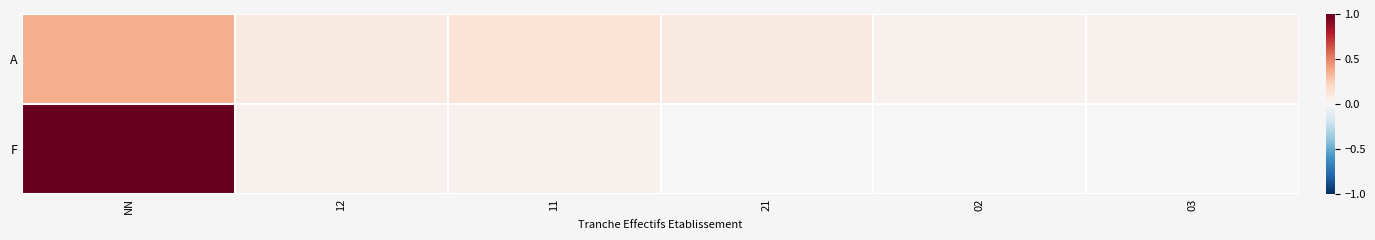

List the series in order of their peak value, lowest first.

A, F